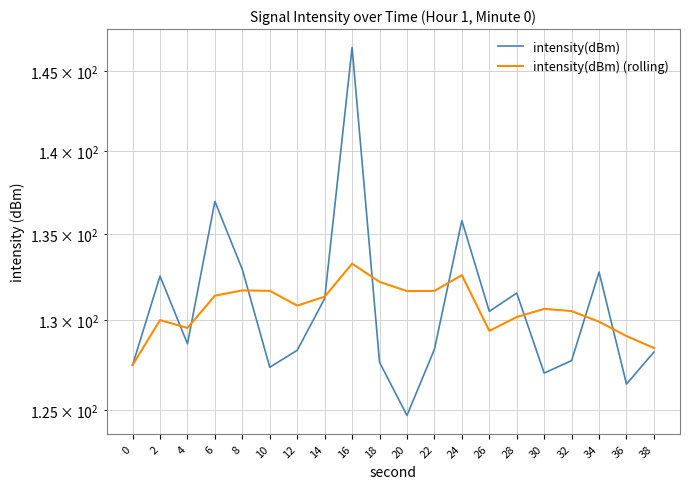

How many lines are shown in the chart?

2